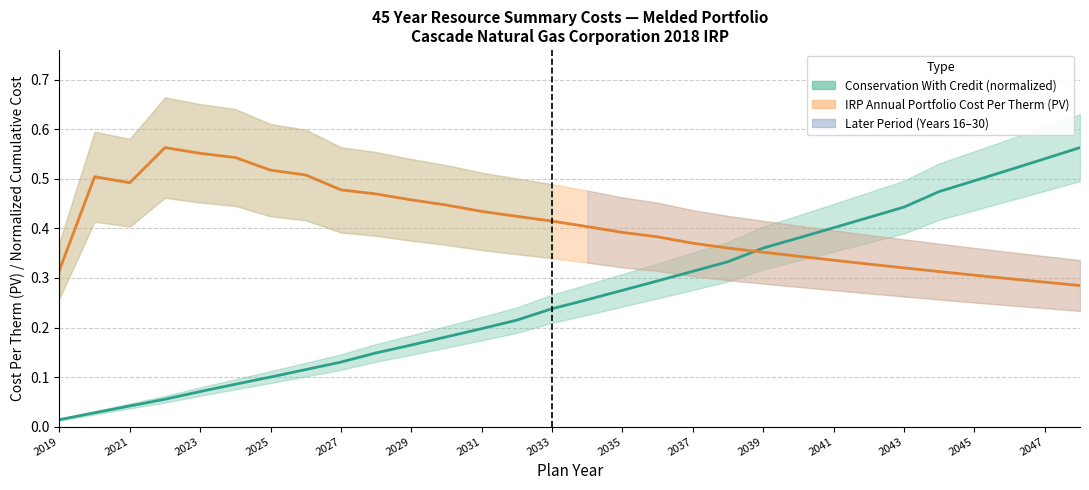

True or false: Conservation With Credit (normalized) has more than 1 points higher than both neighbors.

False